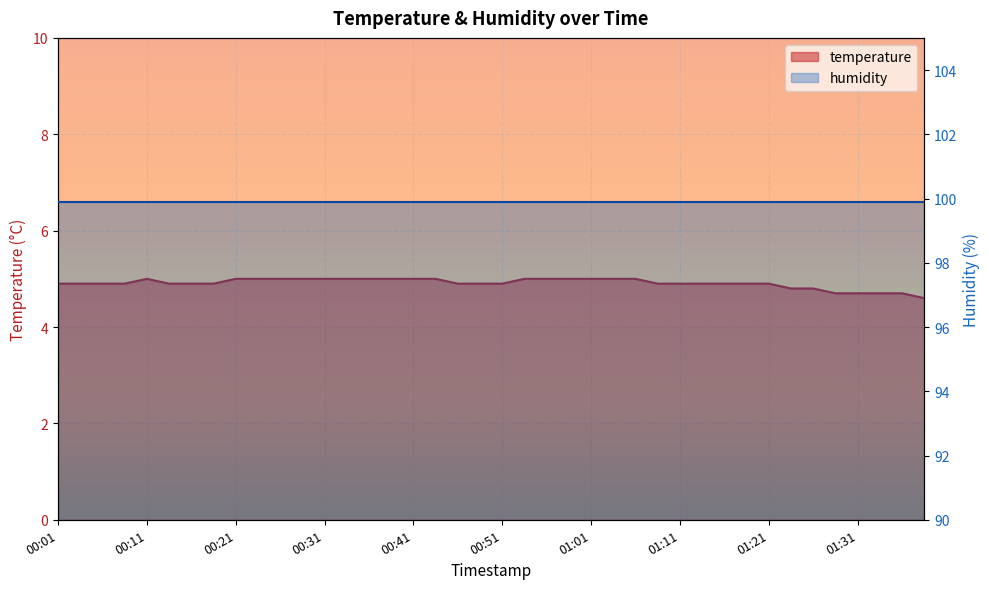

True or false: the data has more than 2 interior local peaks.

False